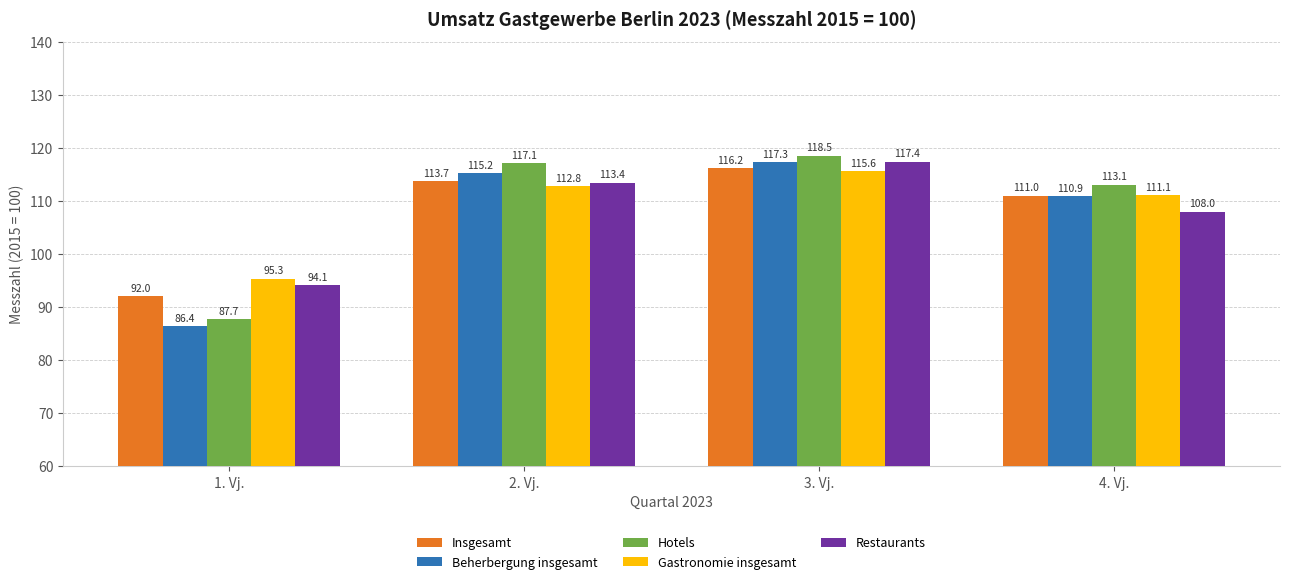

What is the total value across all series at 1. Vj.?

455.5